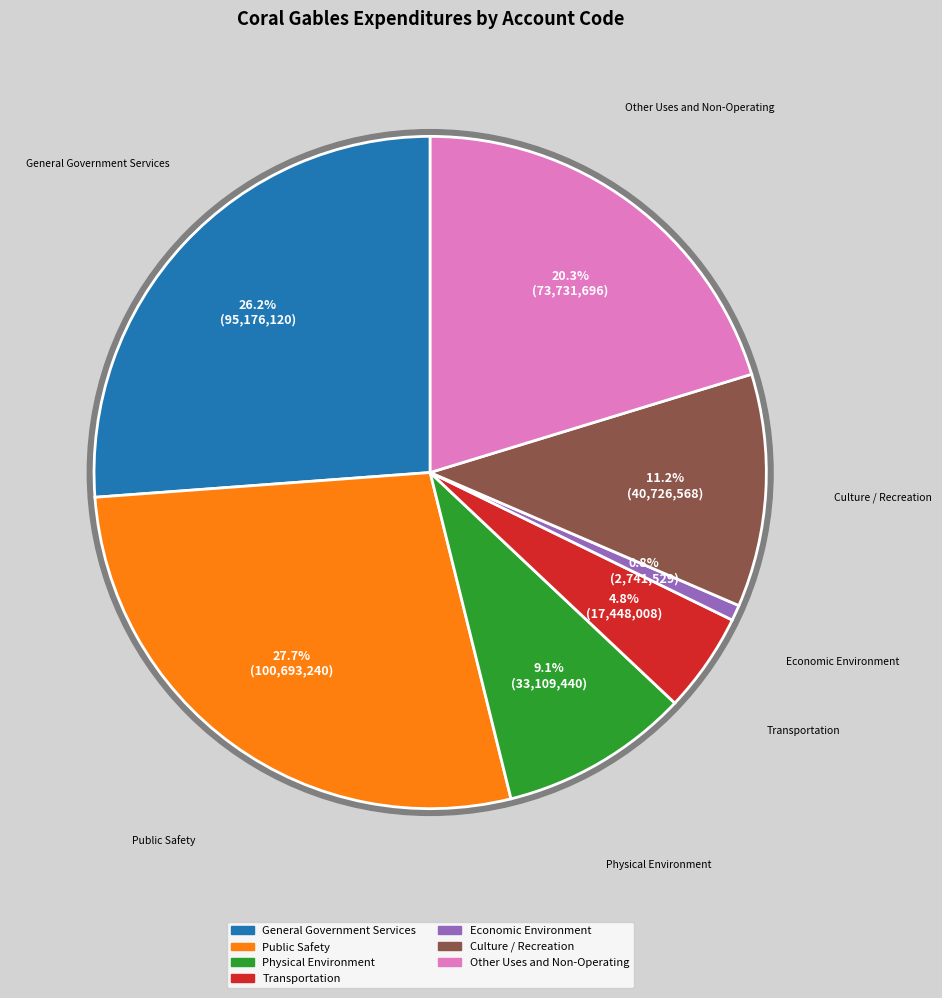

The Physical Environment slice represents 9% of the pie. True or false?

True